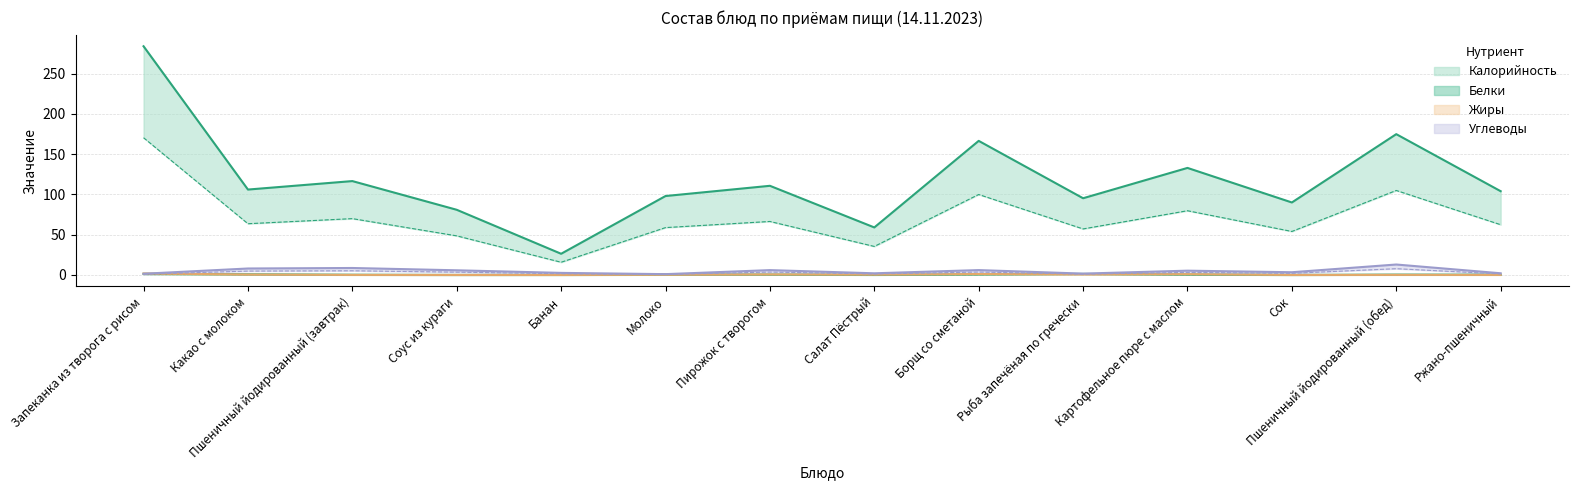

Reading left to right, list all the values displayed in this chart.

Калорийность: 170.4	63.6	69.9	48.6	15.8	58.8	66.4	35.4	99.9	57.1	79.7	54.0	104.9	62.4
Белки: 1.4	0.8	0.3	0.0	0.1	0.4	0.5	0.1	0.7	1.3	0.5	0.0	0.4	0.3
Жиры: 1.8	0.5	0.1	0.0	0.0	0.3	0.7	0.4	1.1	0.8	1.0	0.0	0.1	0.1
Углеводы: 1.5	8.0	8.6	5.8	2.6	1.0	6.0	2.1	6.0	1.7	5.3	3.4	13.0	2.1